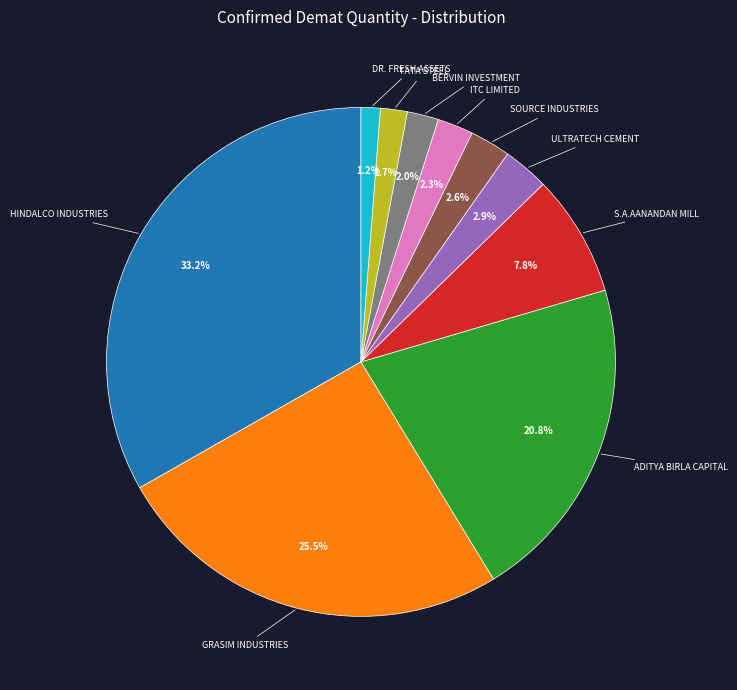

How many segments does this pie chart have?

10